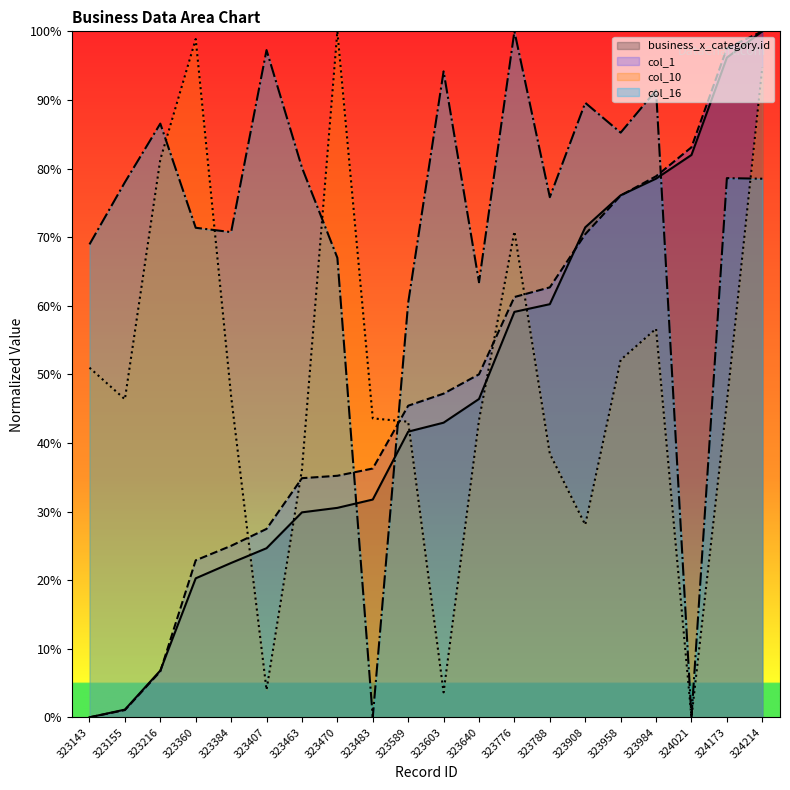

True or false: business_x_category.id has a value of 75.3 at 323603.

False